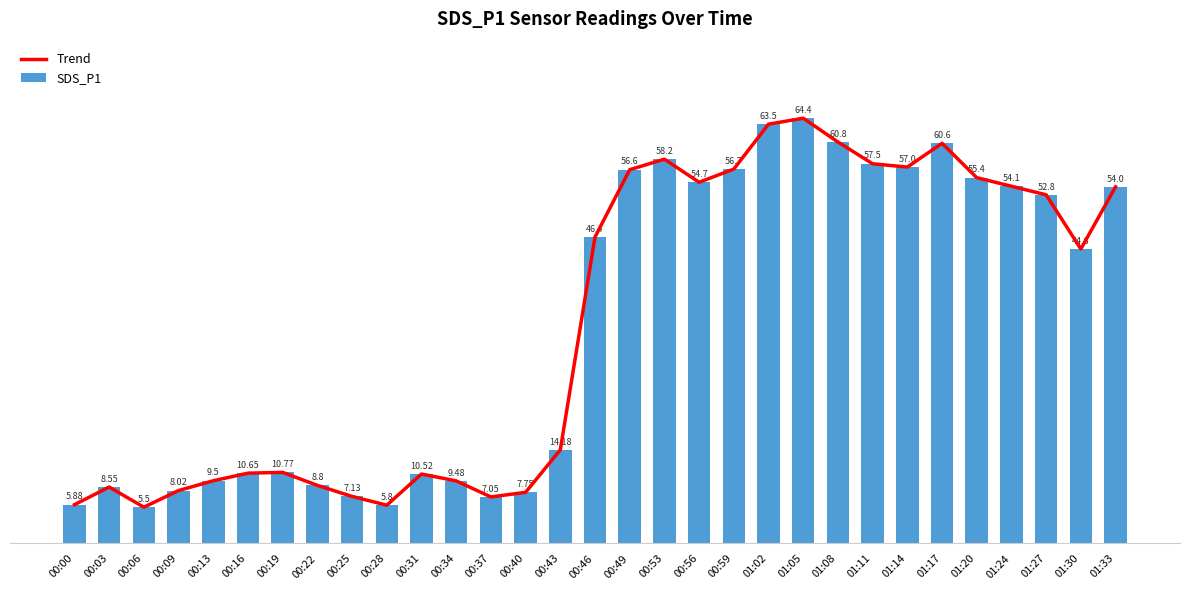

Reading left to right, extract all data points from this chart.

Trend: 00:00=5.9	00:03=8.6	00:06=5.5	00:09=8.0	00:13=9.5	00:16=10.7	00:19=10.8	00:22=8.8	00:25=7.1	00:28=5.8	00:31=10.5	00:34=9.5	00:37=7.0	00:40=7.8	00:43=14.2	00:46=46.4	00:49=56.6	00:53=58.2	00:56=54.7	00:59=56.7	01:02=63.5	01:05=64.4	01:08=60.8	01:11=57.5	01:14=57.0	01:17=60.6	01:20=55.4	01:24=54.1	01:27=52.8	01:30=44.6	01:33=54.0
SDS_P1: 00:00=5.9	00:03=8.6	00:06=5.5	00:09=8.0	00:13=9.5	00:16=10.7	00:19=10.8	00:22=8.8	00:25=7.1	00:28=5.8	00:31=10.5	00:34=9.5	00:37=7.0	00:40=7.8	00:43=14.2	00:46=46.4	00:49=56.6	00:53=58.2	00:56=54.7	00:59=56.7	01:02=63.5	01:05=64.4	01:08=60.8	01:11=57.5	01:14=57.0	01:17=60.6	01:20=55.4	01:24=54.1	01:27=52.8	01:30=44.6	01:33=54.0